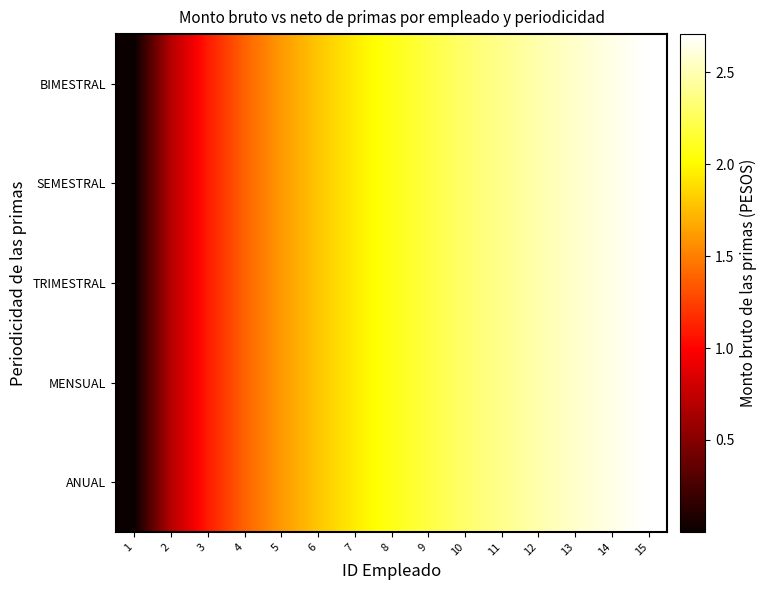

Reading left to right, list all the values displayed in this chart.

ANUAL: 1=0.0	2=0.7	3=1.1	4=1.4	5=1.6	6=1.8	7=1.9	8=2.1	9=2.2	10=2.3	11=2.4	12=2.5	13=2.6	14=2.6	15=2.7
MENSUAL: 1=0.0	2=0.7	3=1.1	4=1.4	5=1.6	6=1.8	7=1.9	8=2.1	9=2.2	10=2.3	11=2.4	12=2.5	13=2.6	14=2.6	15=2.7
TRIMESTRAL: 1=0.0	2=0.7	3=1.1	4=1.4	5=1.6	6=1.8	7=1.9	8=2.1	9=2.2	10=2.3	11=2.4	12=2.5	13=2.6	14=2.6	15=2.7
SEMESTRAL: 1=0.0	2=0.7	3=1.1	4=1.4	5=1.6	6=1.8	7=1.9	8=2.1	9=2.2	10=2.3	11=2.4	12=2.5	13=2.6	14=2.6	15=2.7
BIMESTRAL: 1=0.0	2=0.7	3=1.1	4=1.4	5=1.6	6=1.8	7=1.9	8=2.1	9=2.2	10=2.3	11=2.4	12=2.5	13=2.6	14=2.6	15=2.7